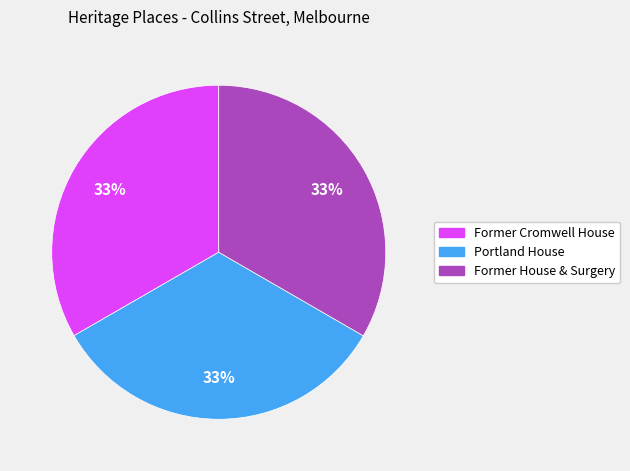

How many segments does this pie chart have?

3